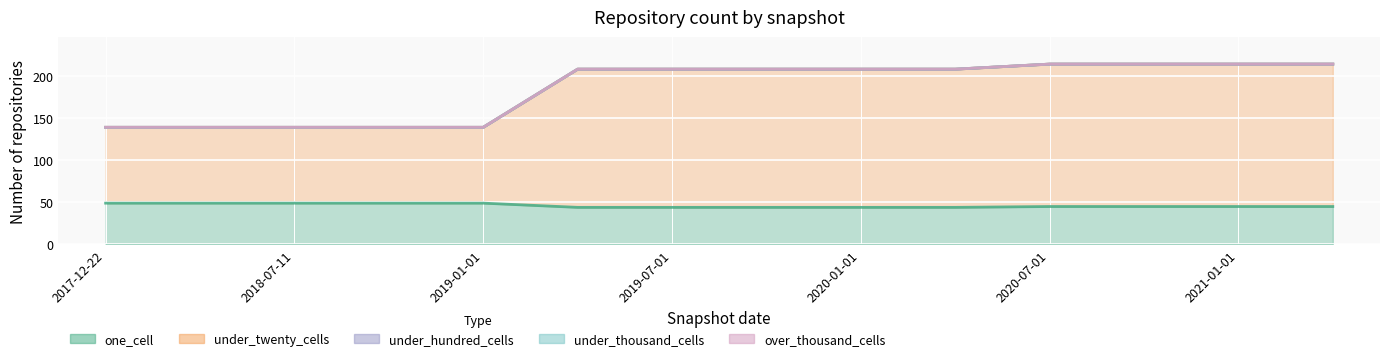

What are all the series names shown in the legend?

one_cell, under_twenty_cells, under_hundred_cells, under_thousand_cells, over_thousand_cells